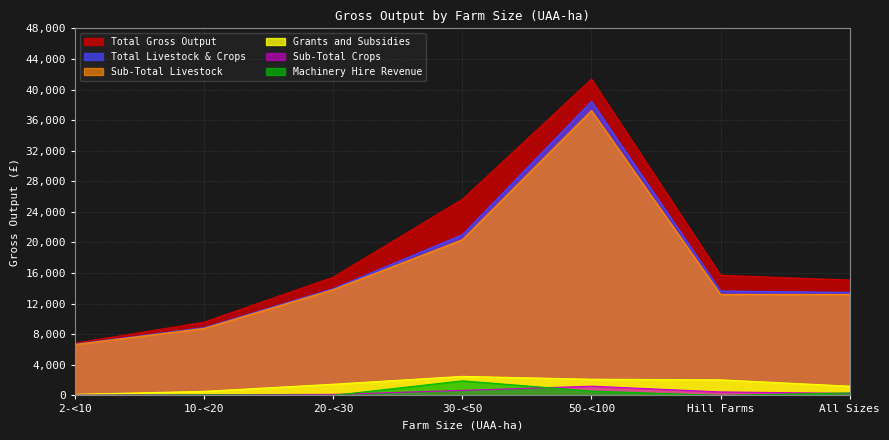

What is the label of the 3rd point from the right?

50-<100